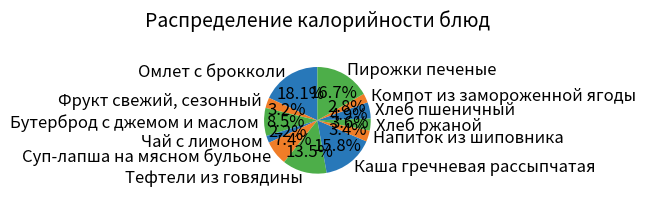

Between Бутерброд с джемом и маслом and Пирожки печеные, which is larger?

Пирожки печеные